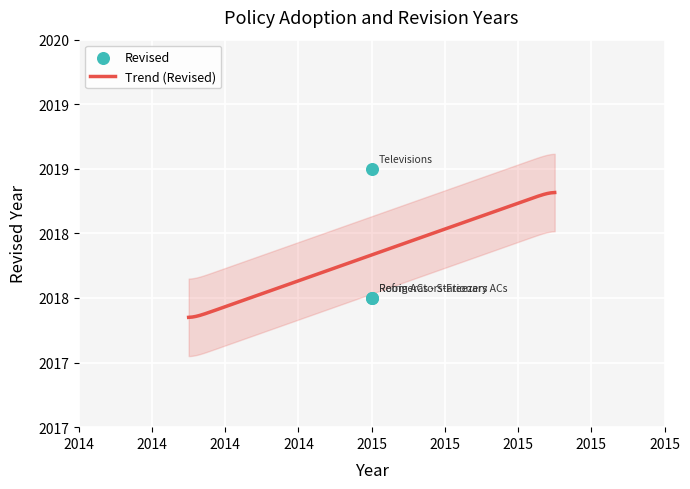

What is the ratio of the value at Refrigerators-Freezers to the value at Room ACs - Stationary ACs?

1.0